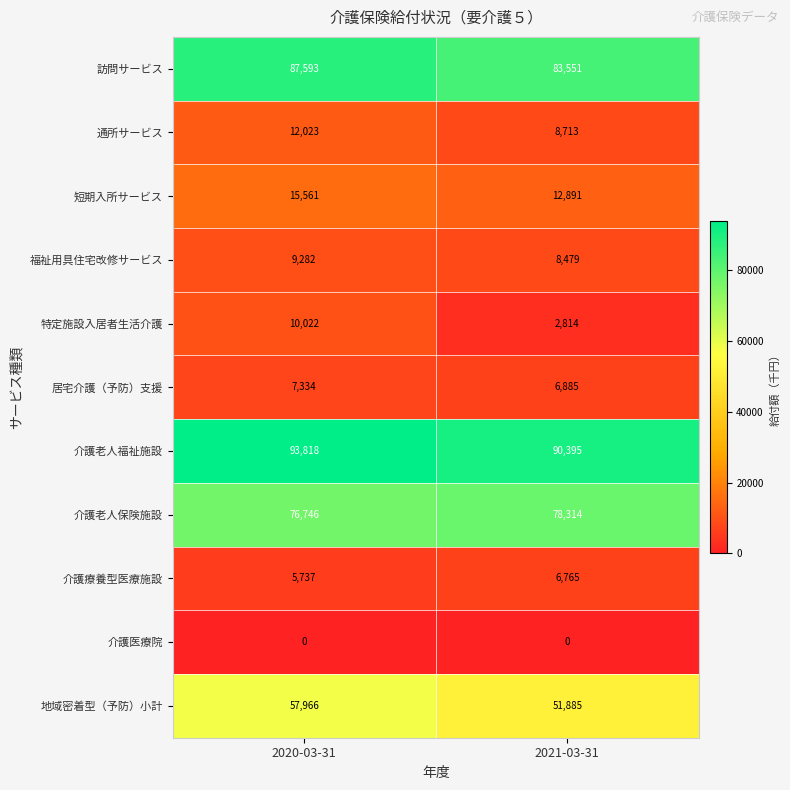

List the series in order of their peak value, lowest first.

介護医療院, 介護療養型医療施設, 居宅介護（予防）支援, 福祉用具住宅改修サービス, 特定施設入居者生活介護, 通所サービス, 短期入所サービス, 地域密着型（予防）小計, 介護老人保険施設, 訪問サービス, 介護老人福祉施設